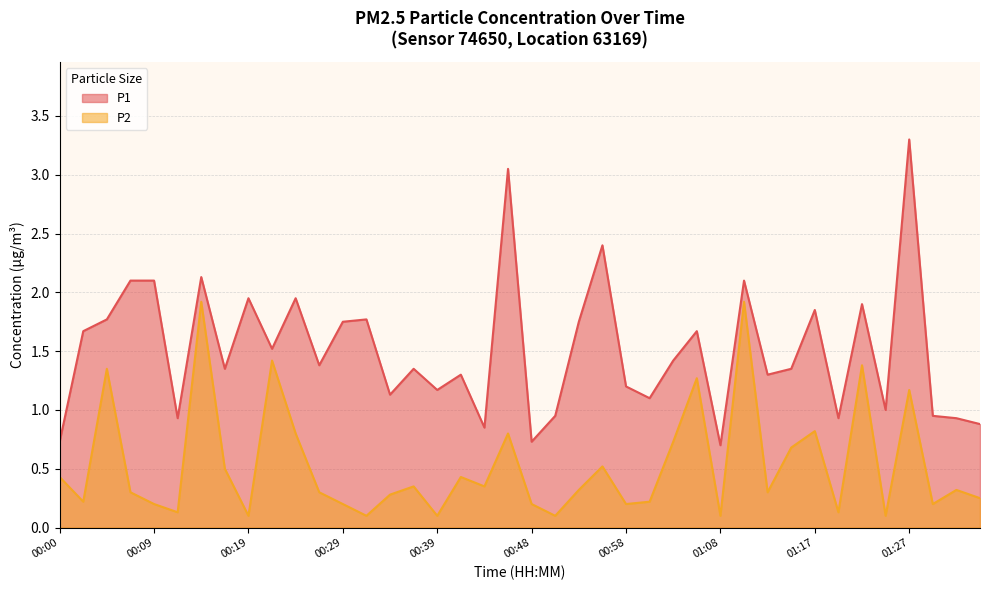

What is the sum of the P2 values at 01:22 and 01:10?

3.3